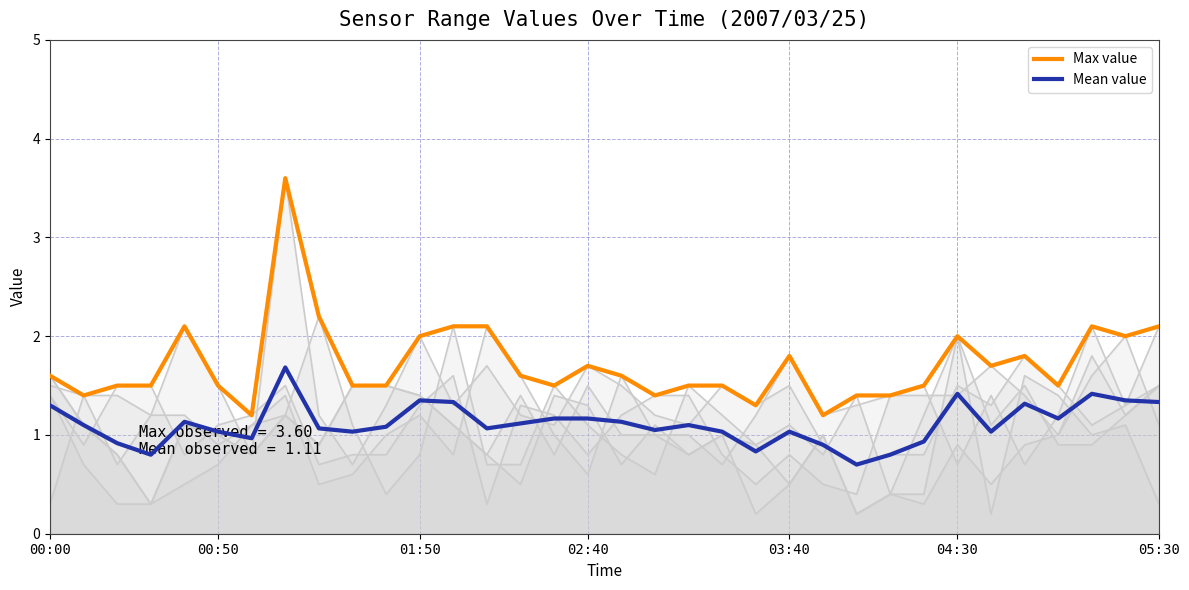

How many interior local peaks does the Mean value series have?

8